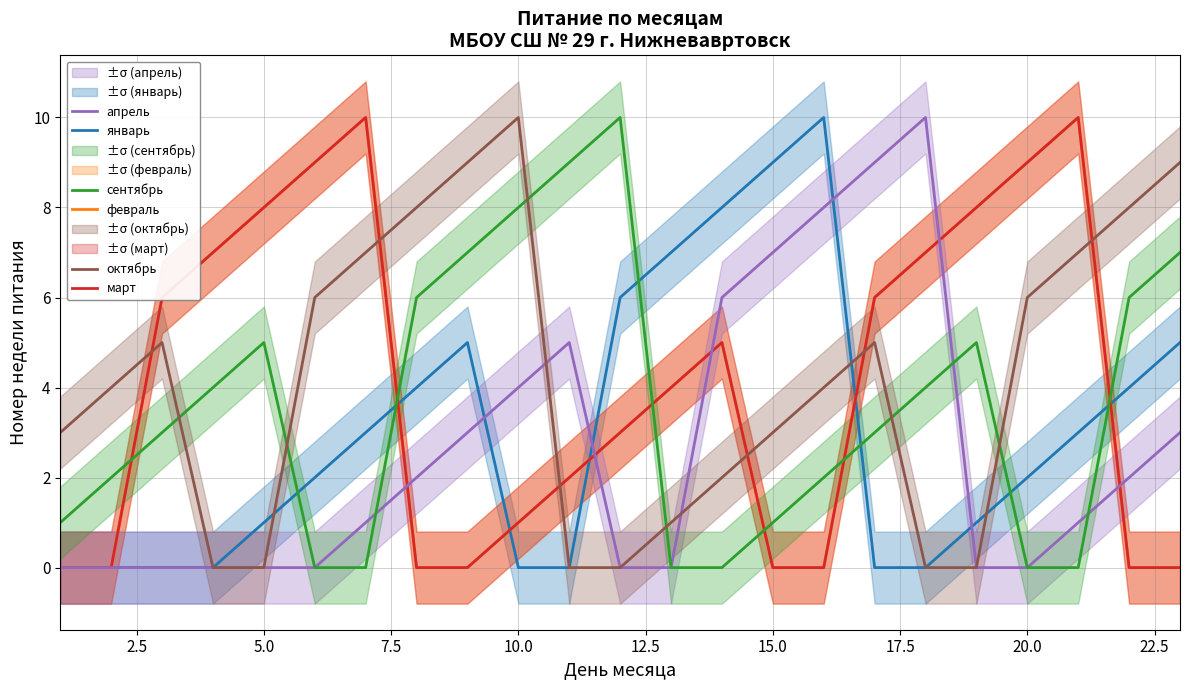

How many октябрь values are between 0 and 7?

18